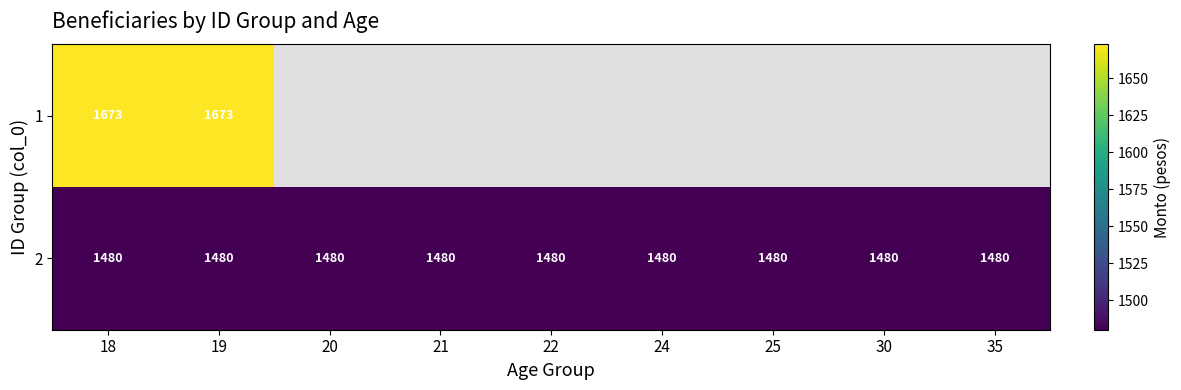

What value does the 2 series have at 24?

1480